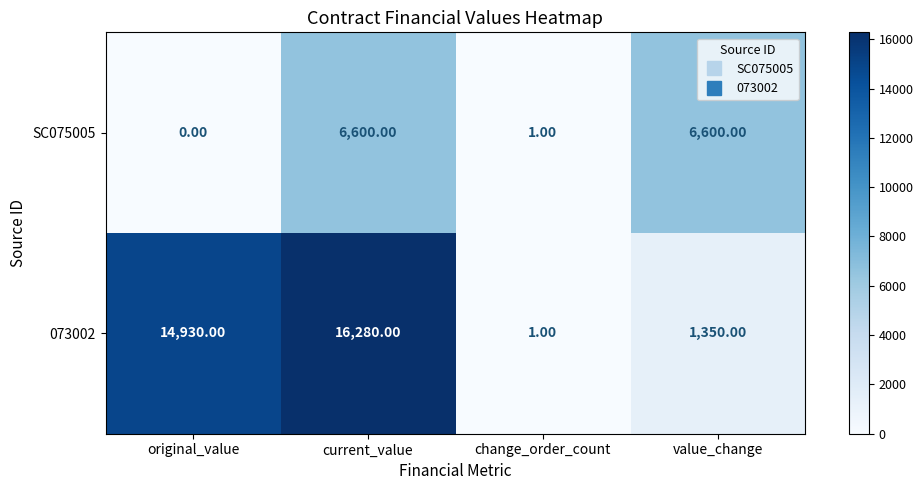

At which category is the sum across all series the highest?

current_value